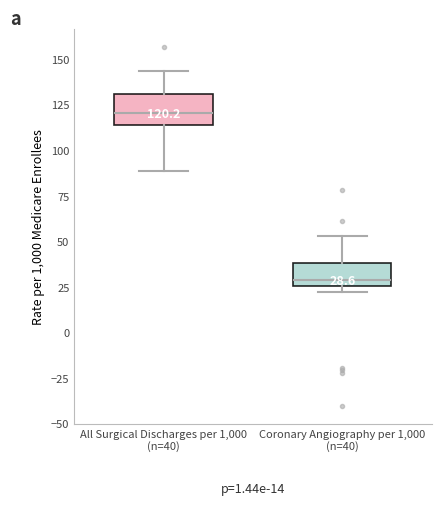

Which box has the lowest median line?

Coronary Angiography per 1,000 (n=40)